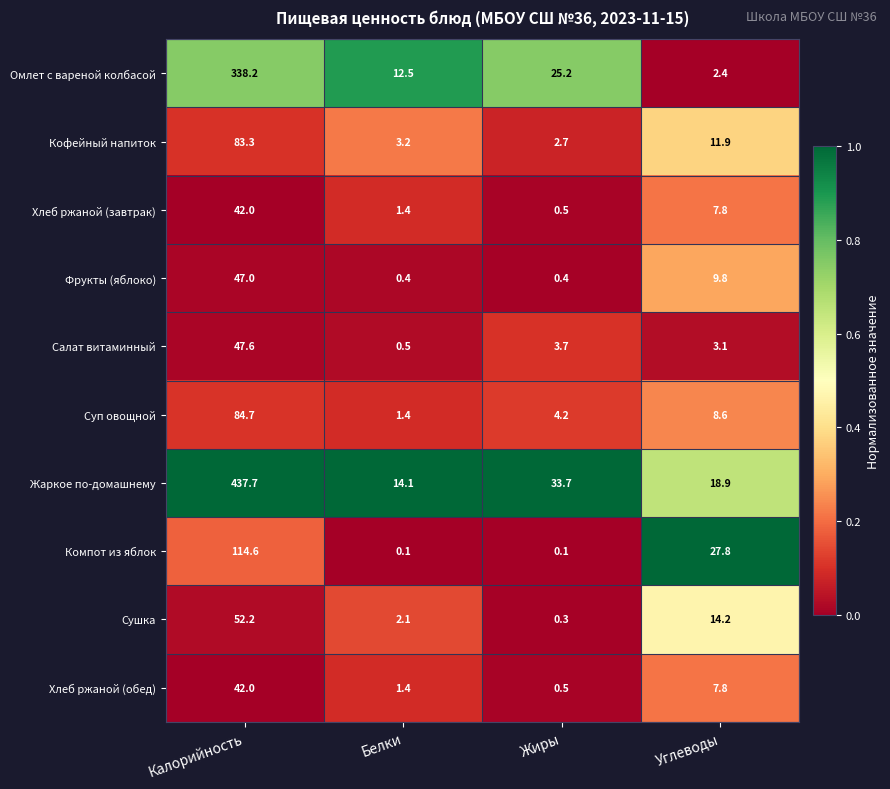

True or false: Хлеб ржаной (обед) has a value of 1.8 at Углеводы.

False